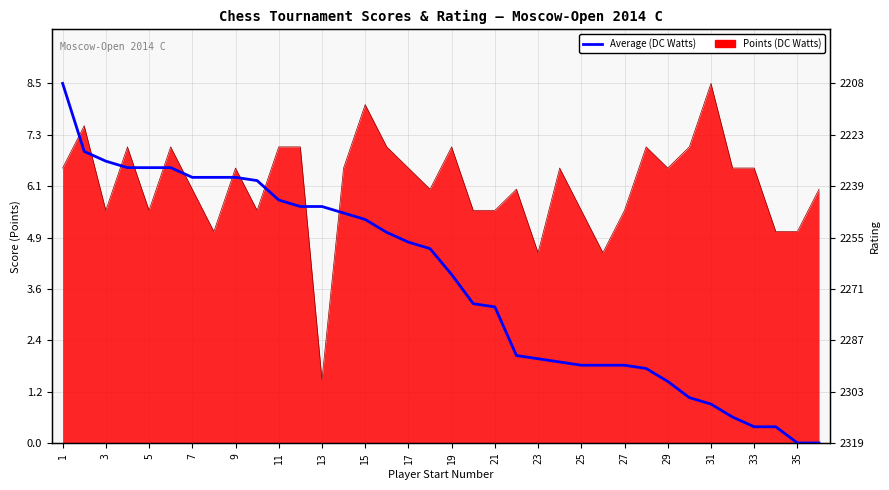

What is the value of the 8th point from the left?

6.3